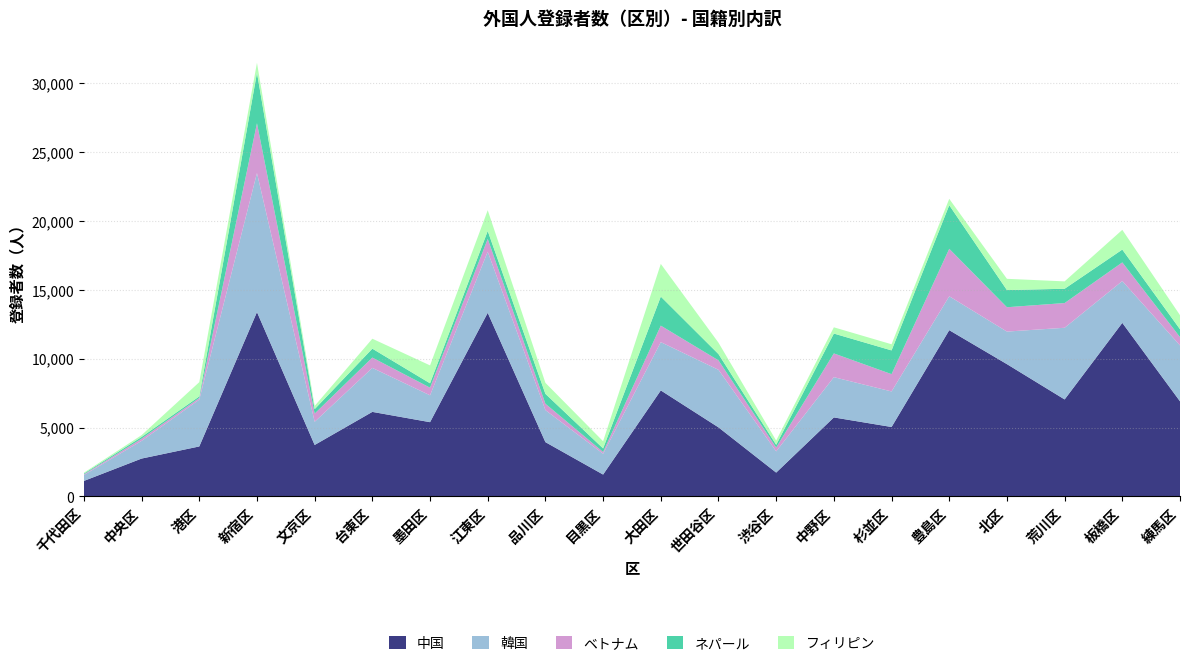

Reading left to right, list all the values displayed in this chart.

中国: 1126	2749	3628	13379	3736	6136	5389	13326	3941	1589	7694	5013	1731	5734	5039	12066	9601	7039	12596	6903
韓国: 427	1282	3397	10089	1682	3193	1950	4435	2324	1509	3505	4177	1540	2922	2580	2460	2363	5201	3036	4057
ベトナム: 53	162	124	3613	594	747	553	928	462	128	1196	684	279	1723	1255	3445	1766	1794	1352	600
ネパール: 55	124	110	3663	325	648	319	575	718	259	2108	458	197	1442	1724	3164	1246	1037	931	575
フィリピン: 62	134	1035	726	231	722	1300	1508	799	520	2373	826	312	453	445	462	817	536	1431	1020